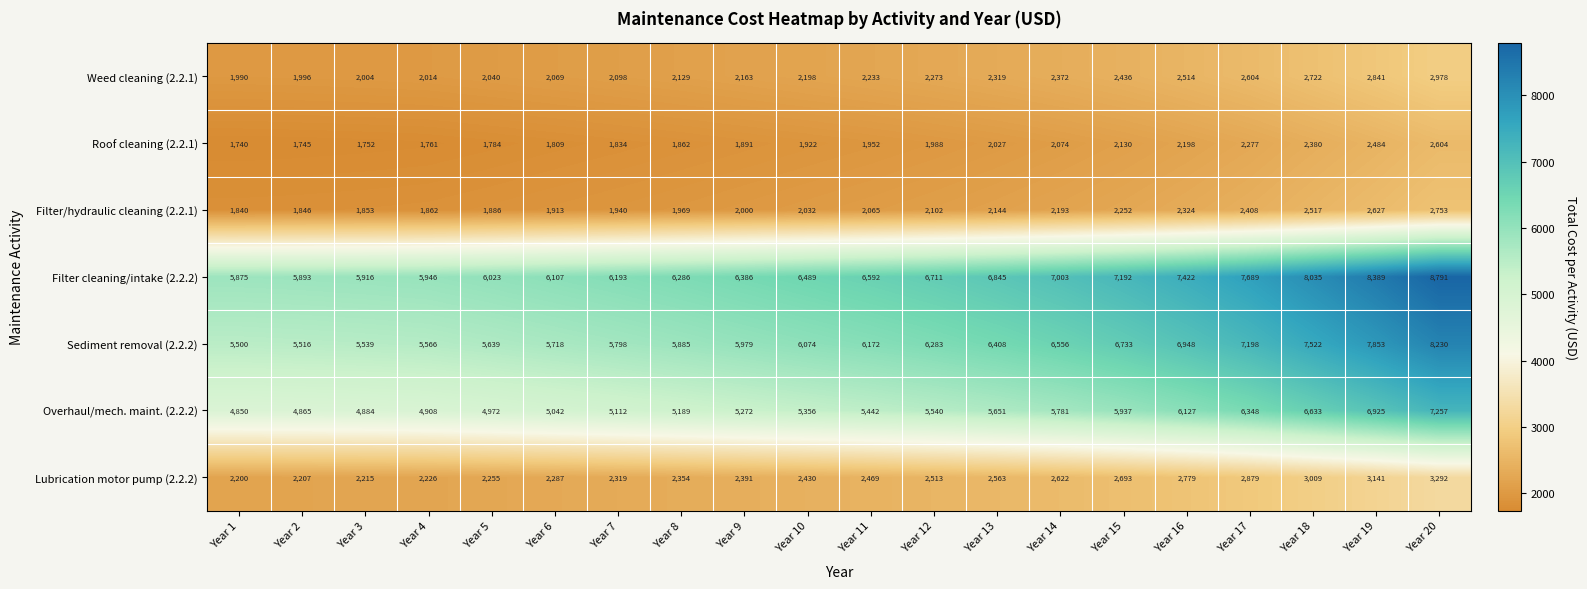

Count the number of categories in the chart.

20